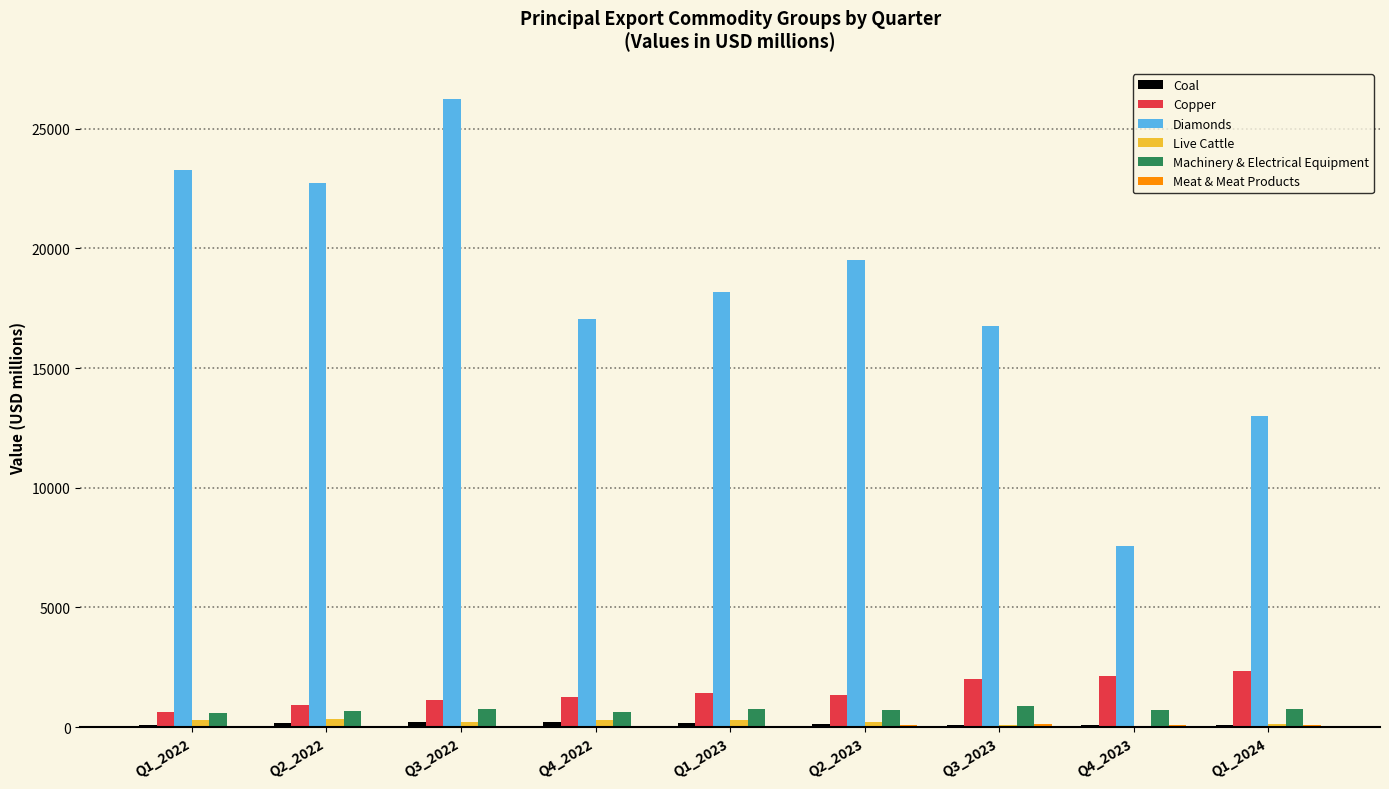

At which category is the sum across all series the highest?

Q3_2022